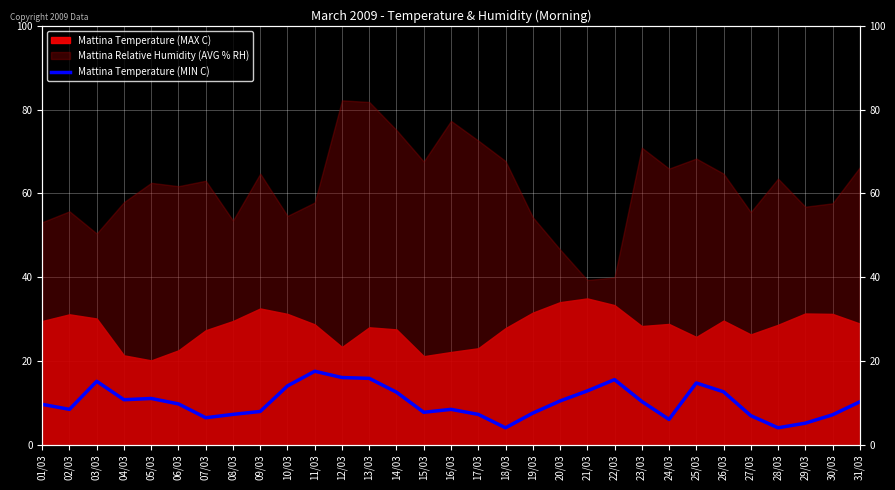

Reading left to right, list all the values displayed in this chart.

9.6	8.4	15.1	10.7	11.0	9.7	6.4	7.2	7.9	14.0	17.5	16.0	15.8	12.5	7.7	8.4	7.2	4.0	7.5	10.4	12.8	15.5	10.3	6.0	14.7	12.6	6.9	4.0	5.1	7.1	10.2